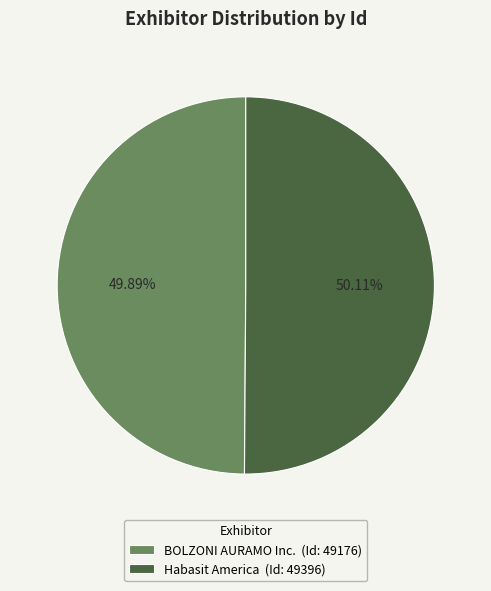

To the nearest percent, what percentage of the pie is BOLZONI AURAMO Inc.?

50%